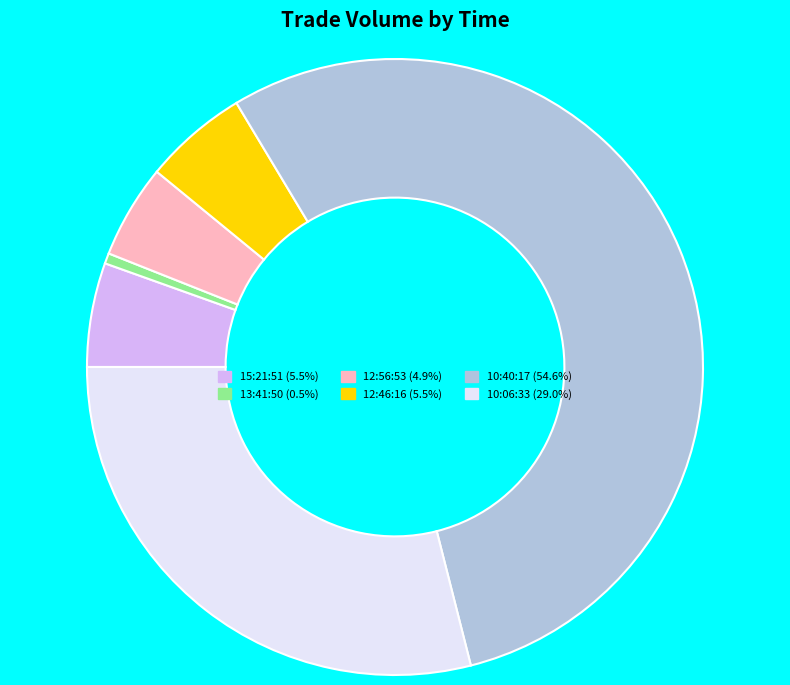

Is the sum of 15:21:51 and 12:56:53 greater than half?

No